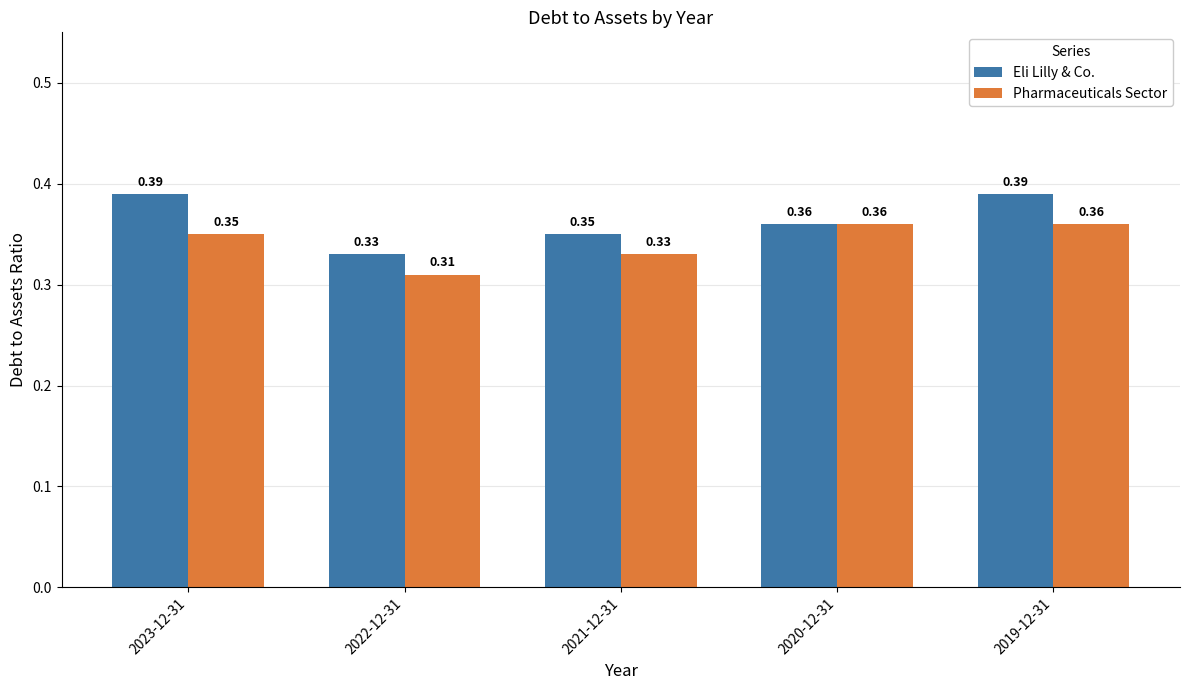

At how many categories does at least one series exceed 0?

5